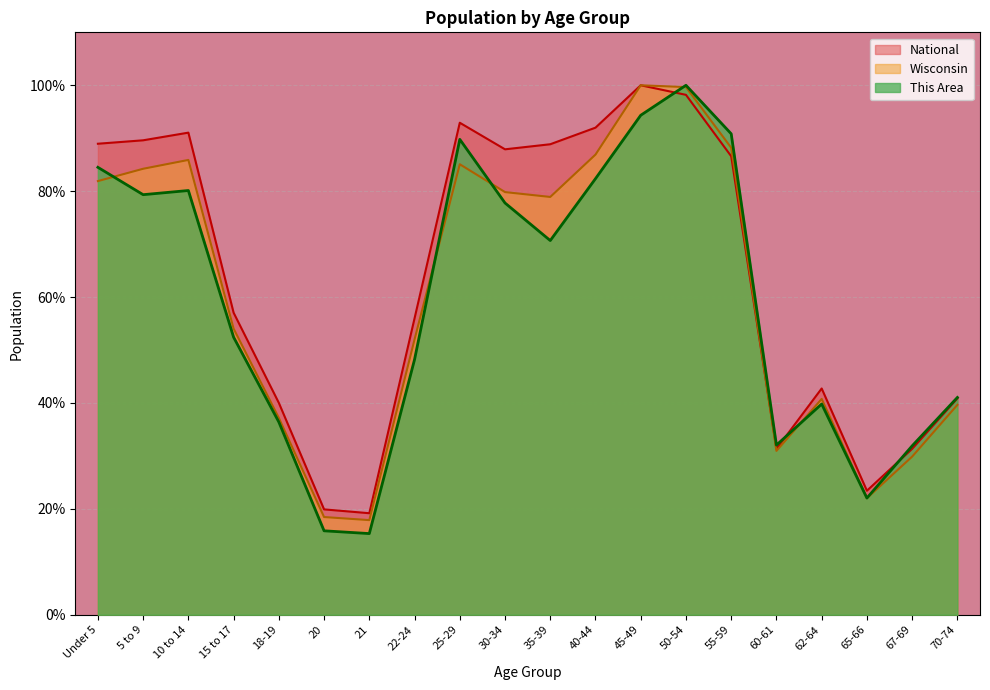

Which category has the lowest value in the This Area series?

21